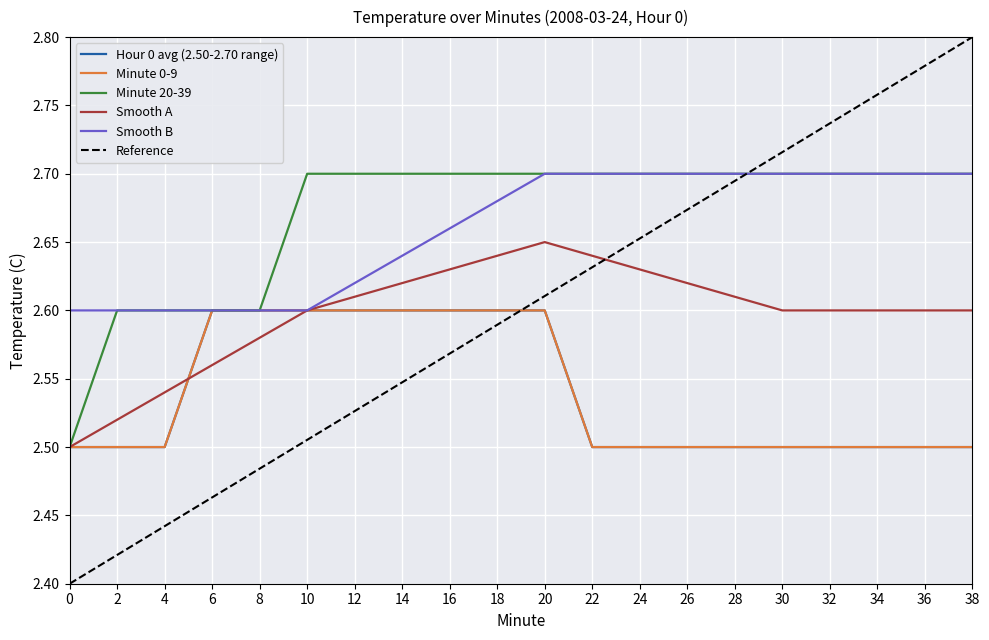

Between which two adjacent categories do Minute 0-9 and Smooth A first intersect?

4 and 6